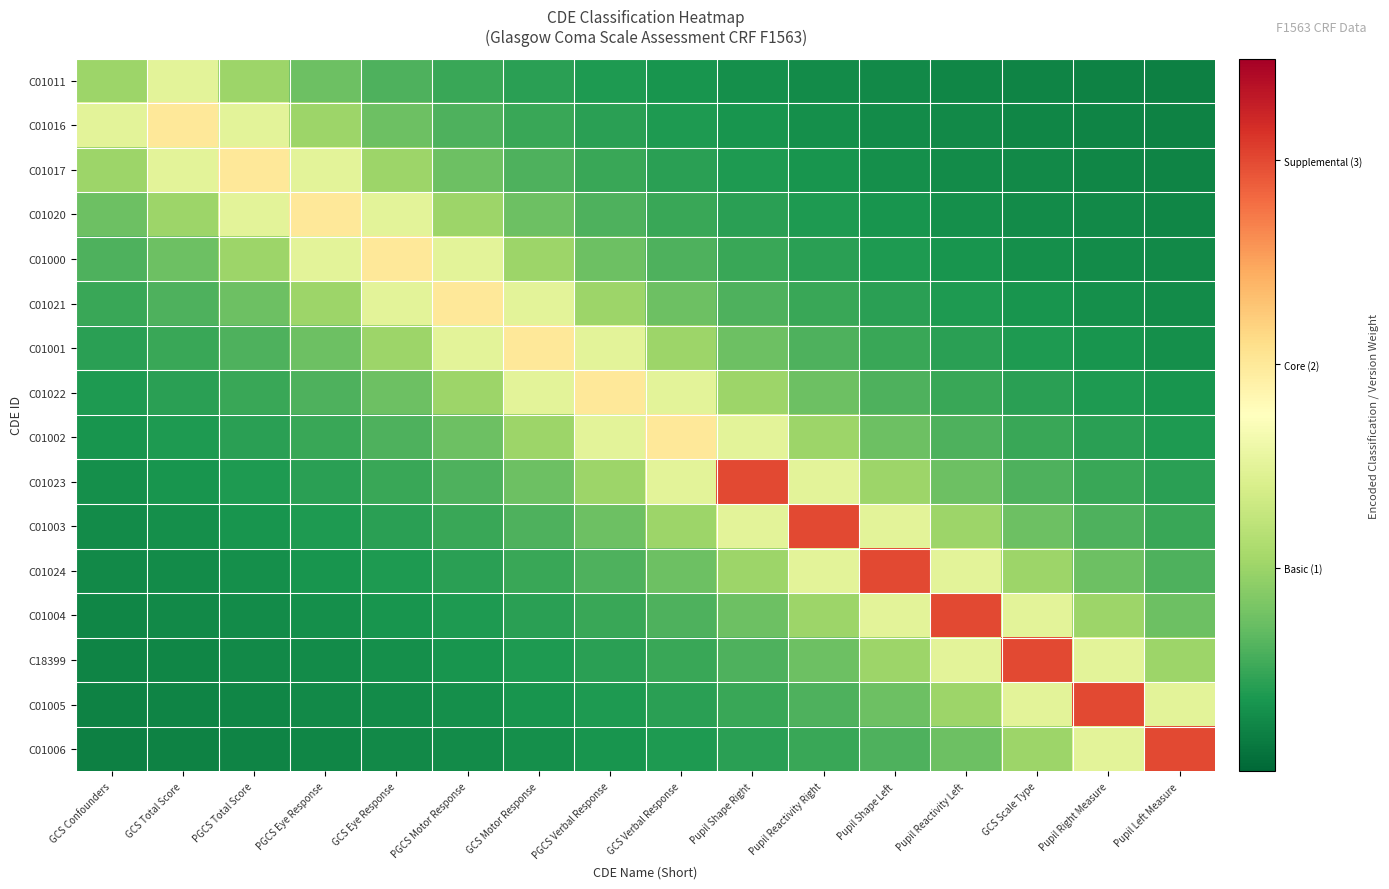

At Pupil Right Measure, list the series in order from smallest to largest.

C01011, C01016, C01017, C01020, C01000, C01021, C01001, C01022, C01002, C01023, C01003, C01024, C01004, C18399, C01006, C01005